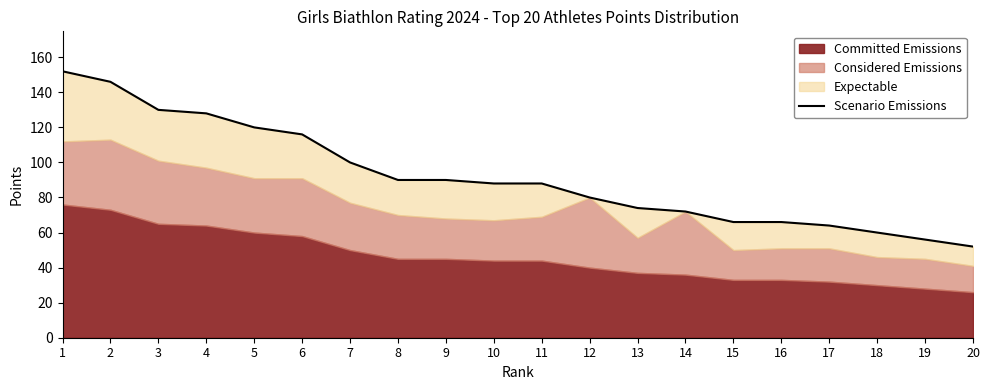

The value at 10 is 88. True or false?

True